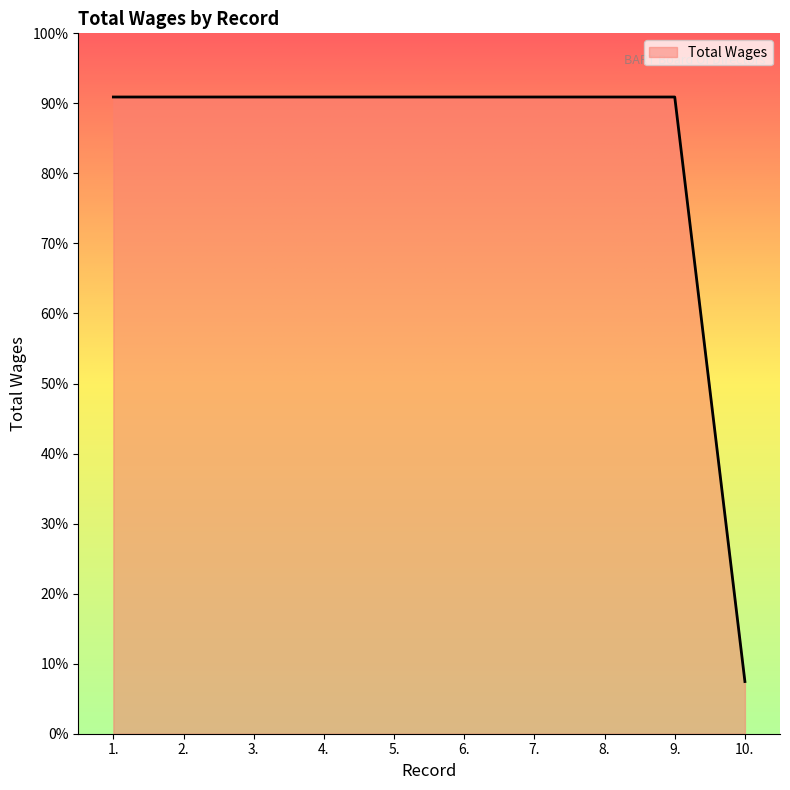

True or false: the data has more than 0 interior local peaks.

False